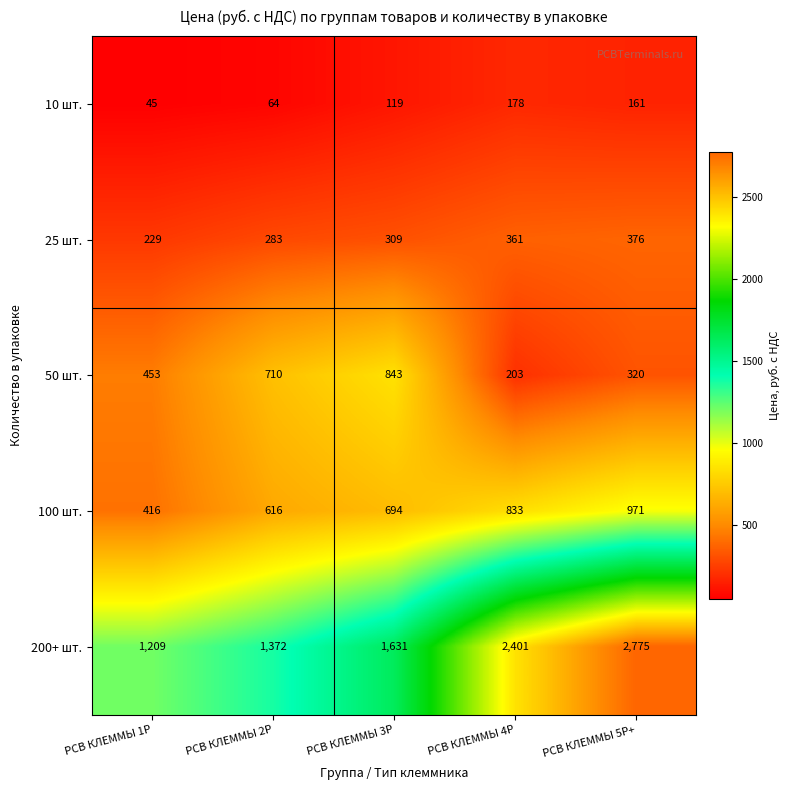

Which series has the widest spread of values?

200+ шт.